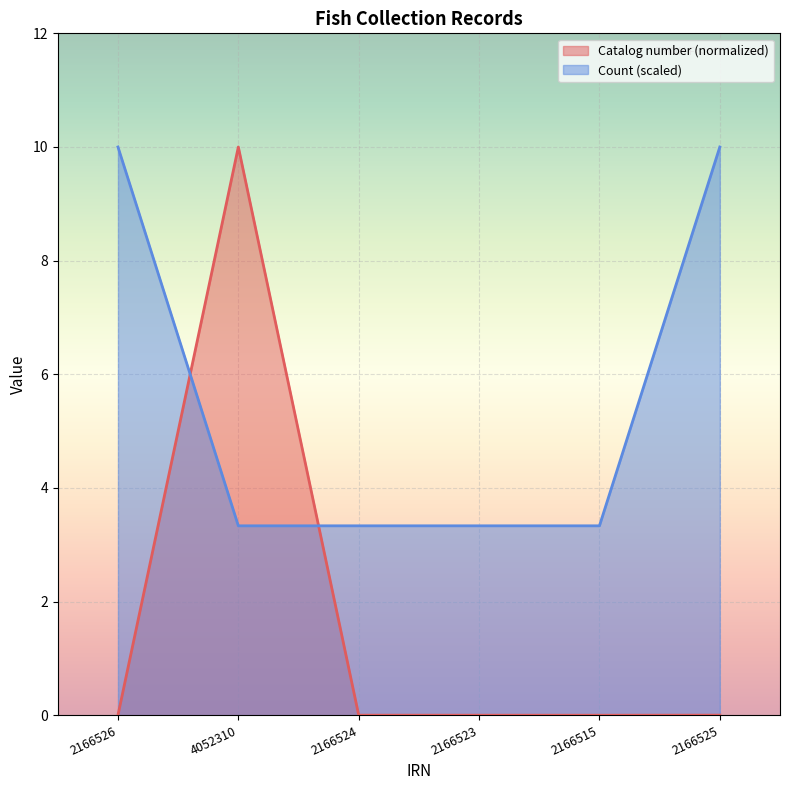

Between which two adjacent categories do Catalog number and Count first intersect?

2166526 and 4052310